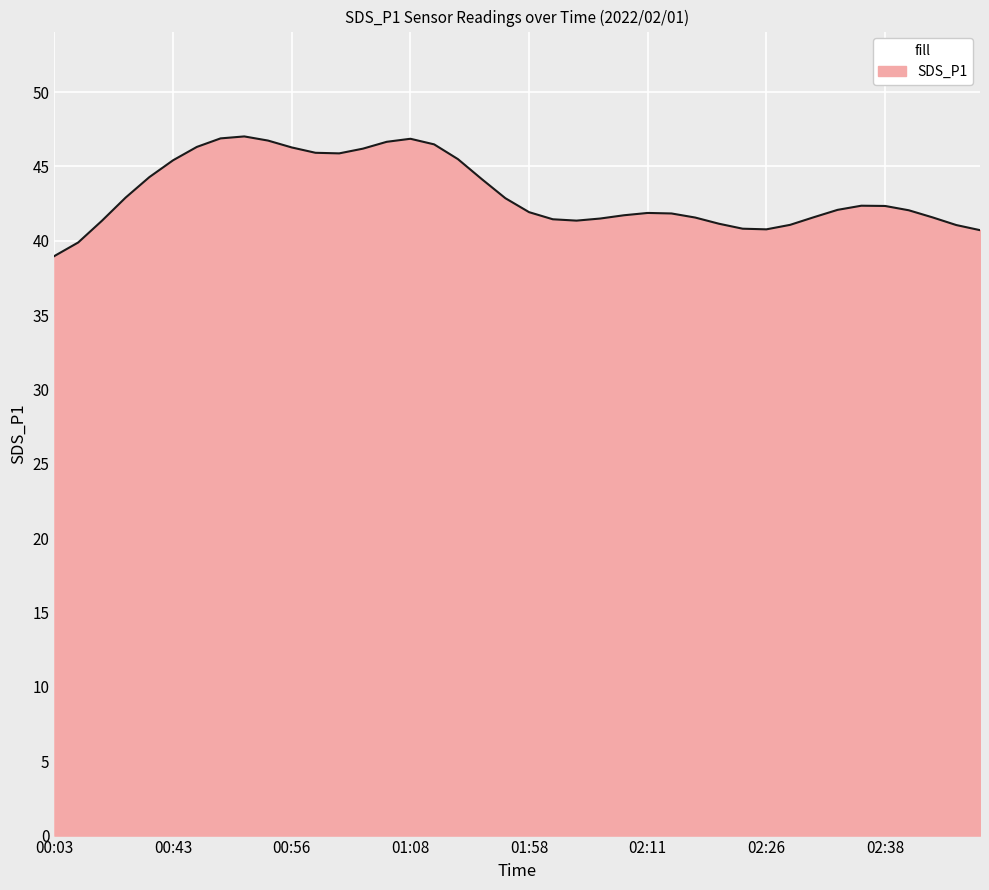

What is the minimum value shown in the chart?

39.0